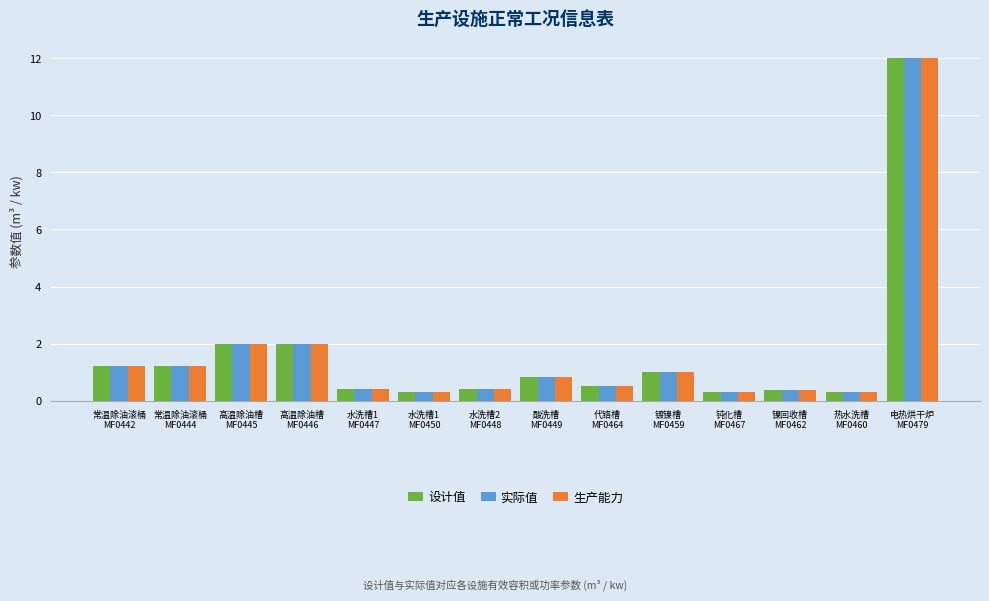

What is the difference between the maximum and minimum values in the 生产能力 series?

11.7